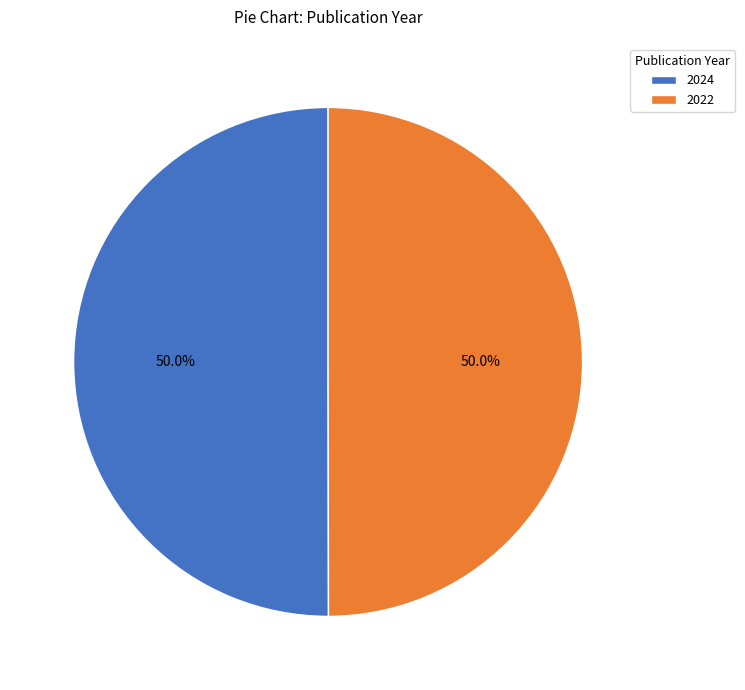

What is the ratio of the value at 2024 to the value at 2022?

1.0